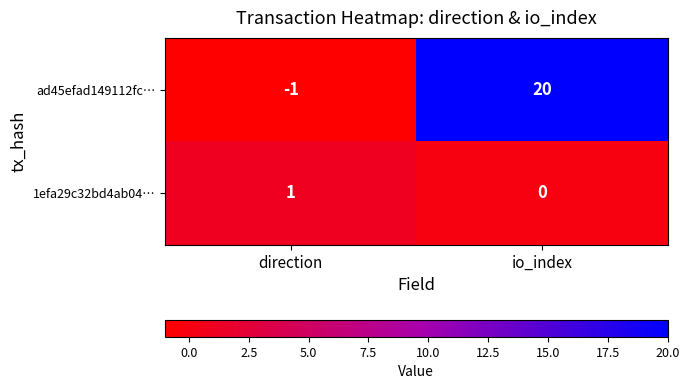

Reading right to left, list all the values displayed in this chart.

ad45efad149112fc…: io_index=20	direction=-1
1efa29c32bd4ab04…: io_index=0	direction=1